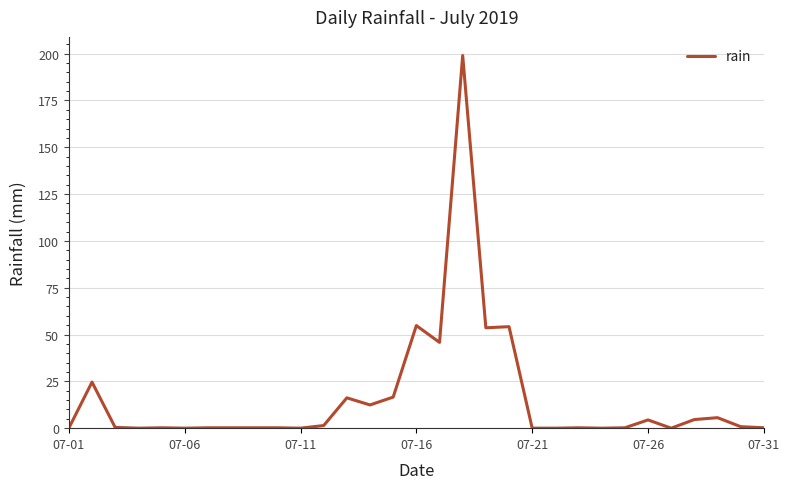

What is the difference between the maximum and minimum values?

199.0